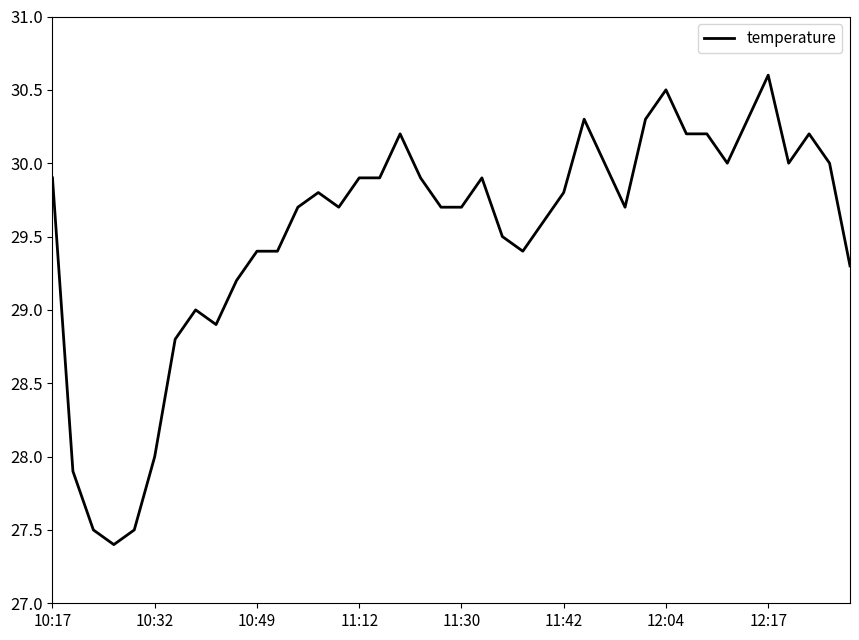

What is the sum of all values?

1181.2